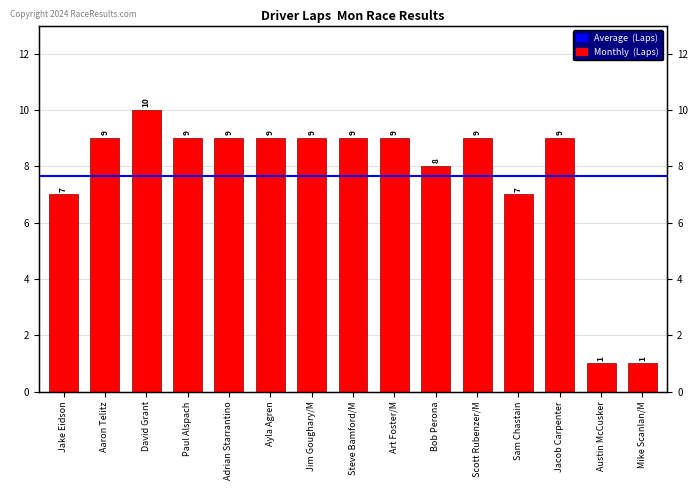

Does the chart contain stacked bars?

No